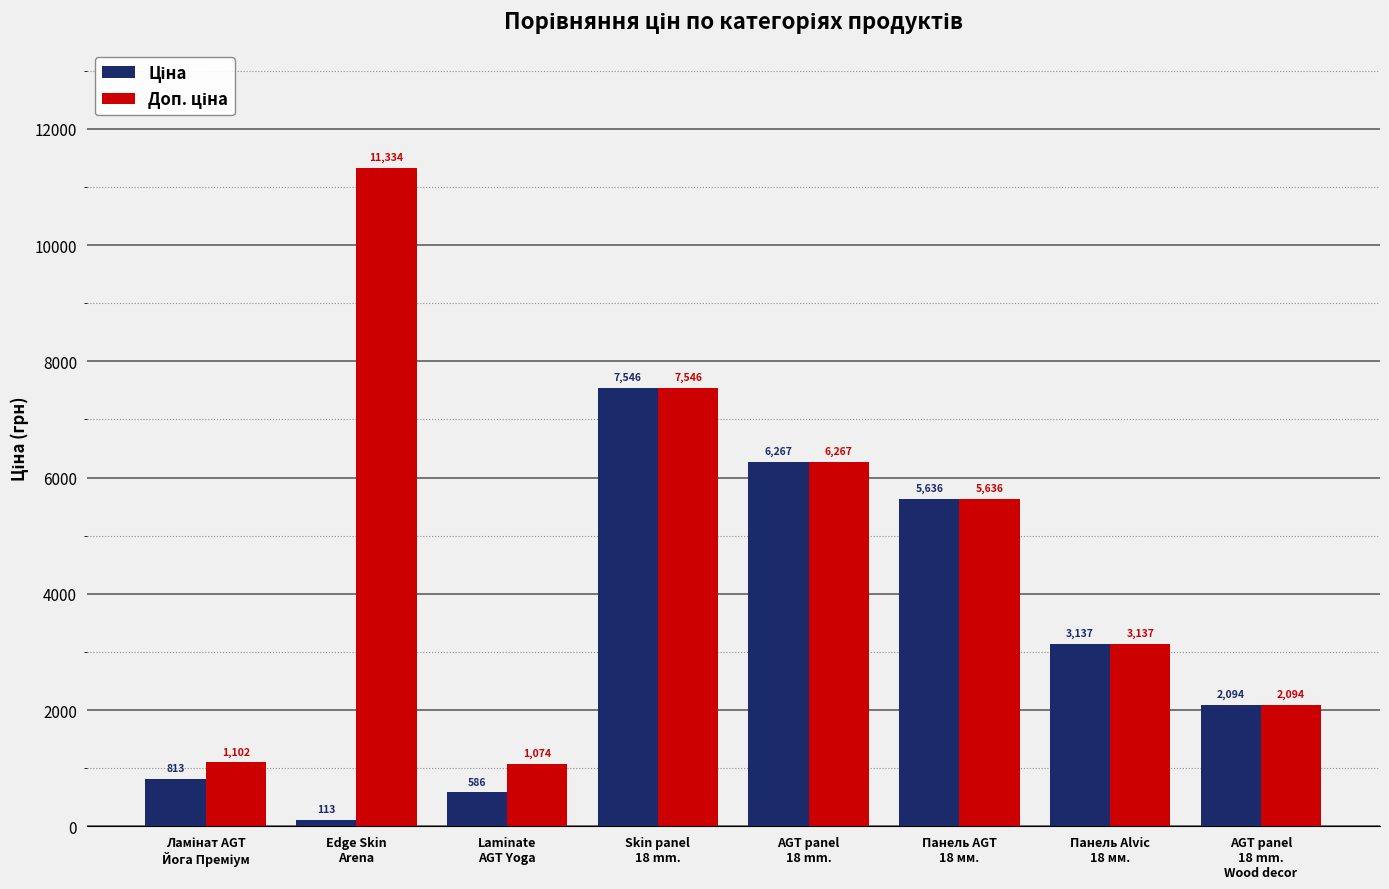

What is the minimum value shown in the chart?

113.3